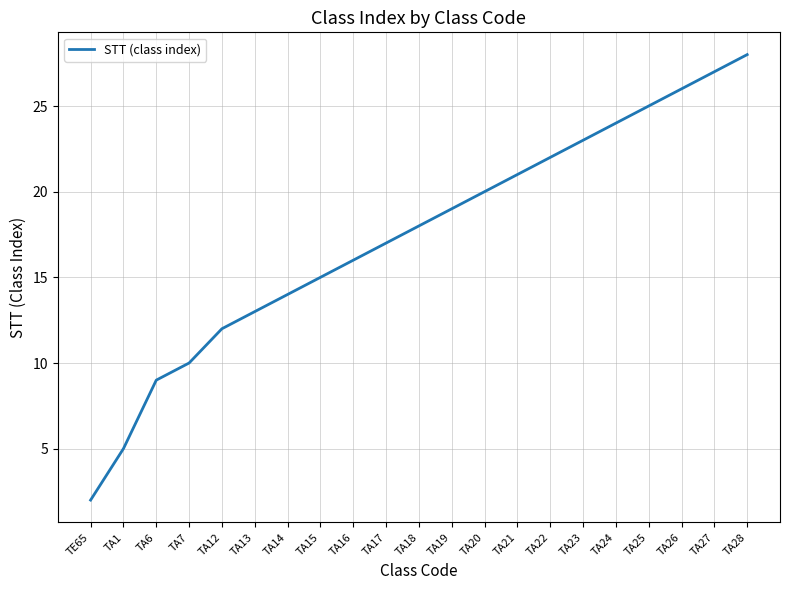

What is the sum of the values at TA1 and TA25?

30